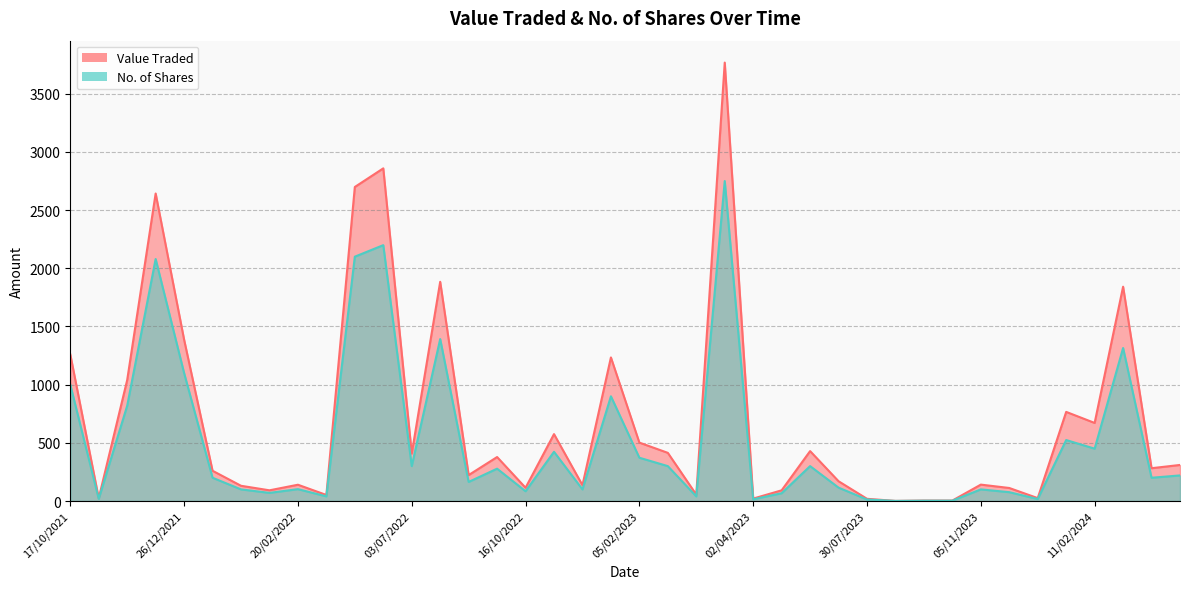

What is the difference between the maximum and minimum values in the Value Traded series?

3767